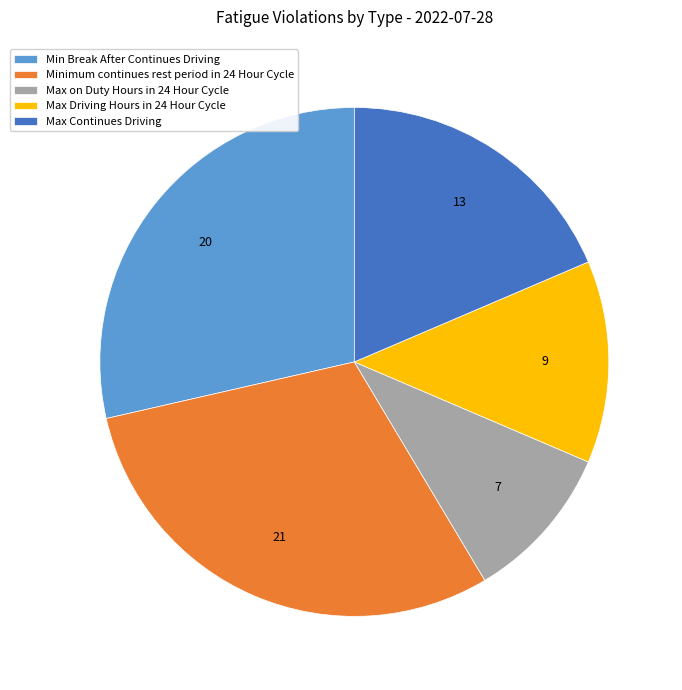

Is it true that Max Driving Hours in 24 Hour Cycle is 13% of the pie?

True